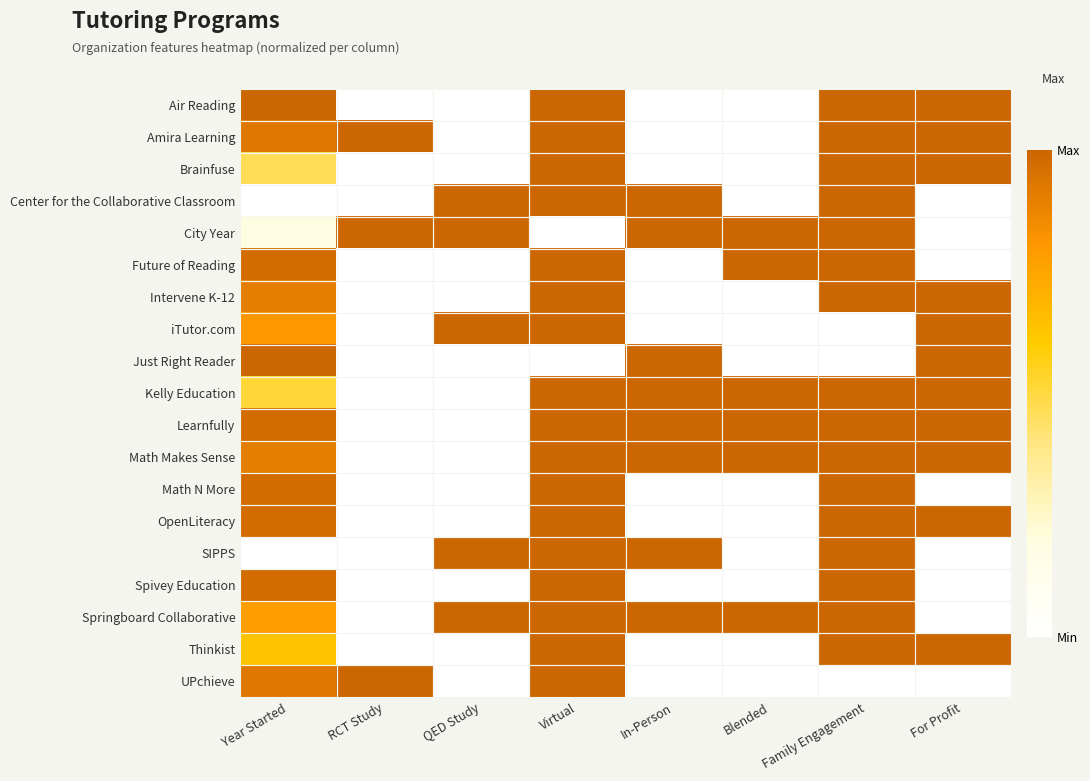

Reading left to right, what are all the values shown in this chart?

Air Reading: Year Started=1.0	RCT Study=0.0	QED Study=0.0	Virtual=1.0	In-Person=0.0	Blended=0.0	Family Engagement=1.0	For Profit=1.0
Amira Learning: Year Started=0.9	RCT Study=1.0	QED Study=0.0	Virtual=1.0	In-Person=0.0	Blended=0.0	Family Engagement=1.0	For Profit=1.0
Brainfuse: Year Started=0.5	RCT Study=0.0	QED Study=0.0	Virtual=1.0	In-Person=0.0	Blended=0.0	Family Engagement=1.0	For Profit=1.0
Center for the Collaborative Classroom: Year Started=0.0	RCT Study=0.0	QED Study=1.0	Virtual=1.0	In-Person=1.0	Blended=0.0	Family Engagement=1.0	For Profit=0.0
City Year: Year Started=0.2	RCT Study=1.0	QED Study=1.0	Virtual=0.0	In-Person=1.0	Blended=1.0	Family Engagement=1.0	For Profit=0.0
Future of Reading: Year Started=1.0	RCT Study=0.0	QED Study=0.0	Virtual=1.0	In-Person=0.0	Blended=1.0	Family Engagement=1.0	For Profit=0.0
Intervene K-12: Year Started=0.9	RCT Study=0.0	QED Study=0.0	Virtual=1.0	In-Person=0.0	Blended=0.0	Family Engagement=1.0	For Profit=1.0
iTutor.com: Year Started=0.8	RCT Study=0.0	QED Study=1.0	Virtual=1.0	In-Person=0.0	Blended=0.0	Family Engagement=0.0	For Profit=1.0
Just Right Reader: Year Started=1.0	RCT Study=0.0	QED Study=0.0	Virtual=0.0	In-Person=1.0	Blended=0.0	Family Engagement=0.0	For Profit=1.0
Kelly Education: Year Started=0.5	RCT Study=0.0	QED Study=0.0	Virtual=1.0	In-Person=1.0	Blended=1.0	Family Engagement=1.0	For Profit=1.0
Learnfully: Year Started=1.0	RCT Study=0.0	QED Study=0.0	Virtual=1.0	In-Person=1.0	Blended=1.0	Family Engagement=1.0	For Profit=1.0
Math Makes Sense: Year Started=0.9	RCT Study=0.0	QED Study=0.0	Virtual=1.0	In-Person=1.0	Blended=1.0	Family Engagement=1.0	For Profit=1.0
Math N More: Year Started=1.0	RCT Study=0.0	QED Study=0.0	Virtual=1.0	In-Person=0.0	Blended=0.0	Family Engagement=1.0	For Profit=0.0
OpenLiteracy: Year Started=1.0	RCT Study=0.0	QED Study=0.0	Virtual=1.0	In-Person=0.0	Blended=0.0	Family Engagement=1.0	For Profit=1.0
SIPPS: Year Started=0.0	RCT Study=0.0	QED Study=1.0	Virtual=1.0	In-Person=1.0	Blended=0.0	Family Engagement=1.0	For Profit=0.0
Spivey Education: Year Started=1.0	RCT Study=0.0	QED Study=0.0	Virtual=1.0	In-Person=0.0	Blended=0.0	Family Engagement=1.0	For Profit=0.0
Springboard Collaborative: Year Started=0.8	RCT Study=0.0	QED Study=1.0	Virtual=1.0	In-Person=1.0	Blended=1.0	Family Engagement=1.0	For Profit=0.0
Thinkist: Year Started=0.6	RCT Study=0.0	QED Study=0.0	Virtual=1.0	In-Person=0.0	Blended=0.0	Family Engagement=1.0	For Profit=1.0
UPchieve: Year Started=0.9	RCT Study=1.0	QED Study=0.0	Virtual=1.0	In-Person=0.0	Blended=0.0	Family Engagement=0.0	For Profit=0.0